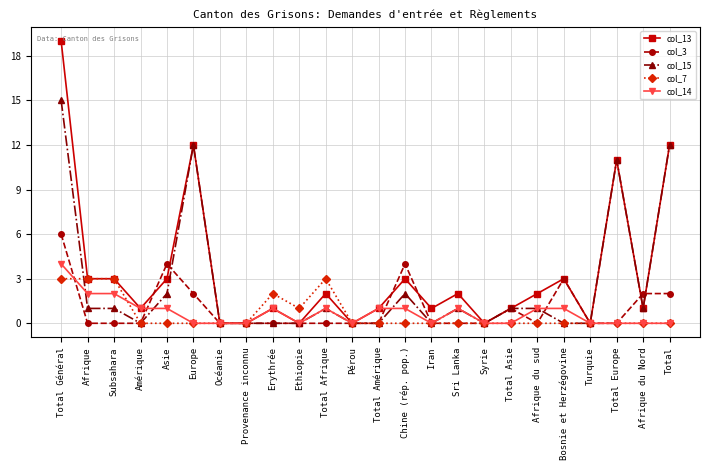

What is the sum of all col_15 values?

61